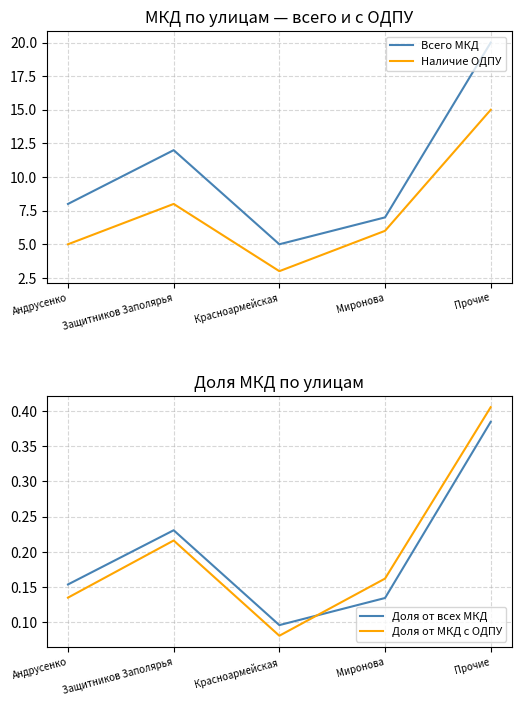

How many data points in Наличие ОДПУ are above 6?

2